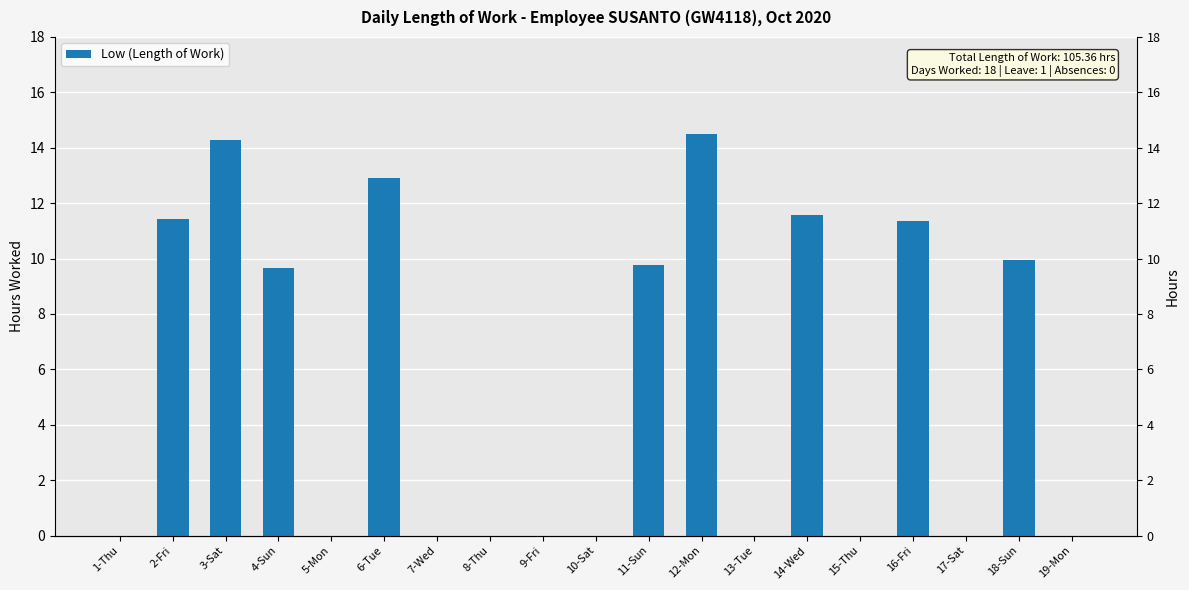

Rank the categories by value from highest to lowest.

12-Mon, 3-Sat, 6-Tue, 14-Wed, 2-Fri, 16-Fri, 18-Sun, 11-Sun, 4-Sun, 1-Thu, 5-Mon, 7-Wed, 8-Thu, 9-Fri, 10-Sat, 13-Tue, 15-Thu, 17-Sat, 19-Mon